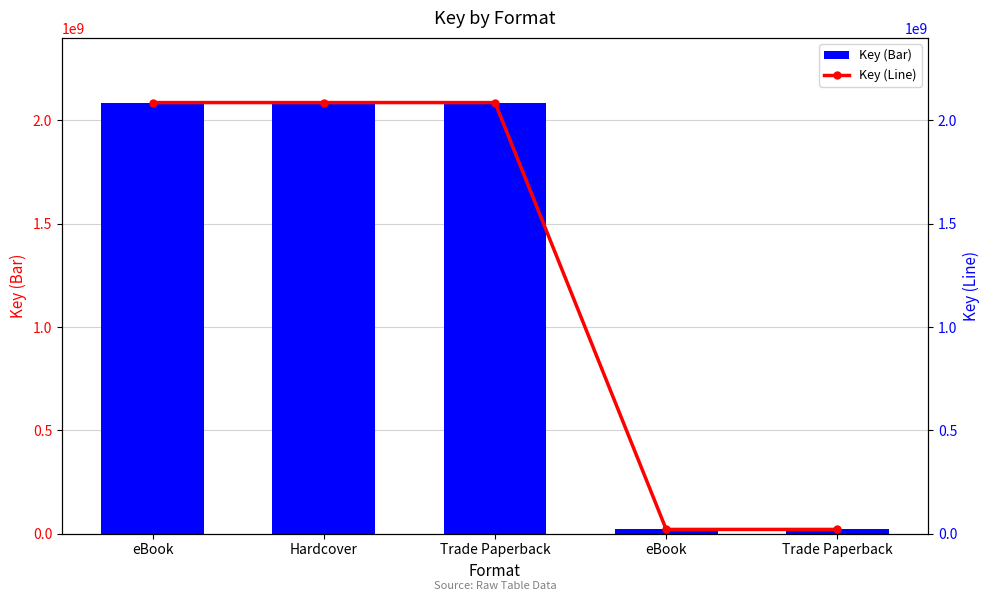

What is the label of the 4th bar from the left?

eBook